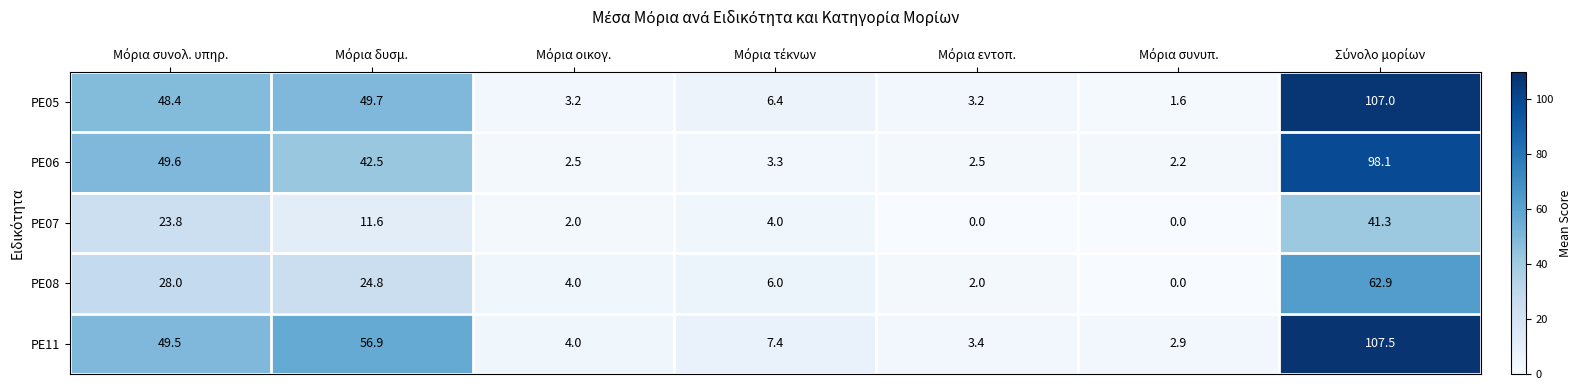

What is the sum of all PE08 values?

127.7